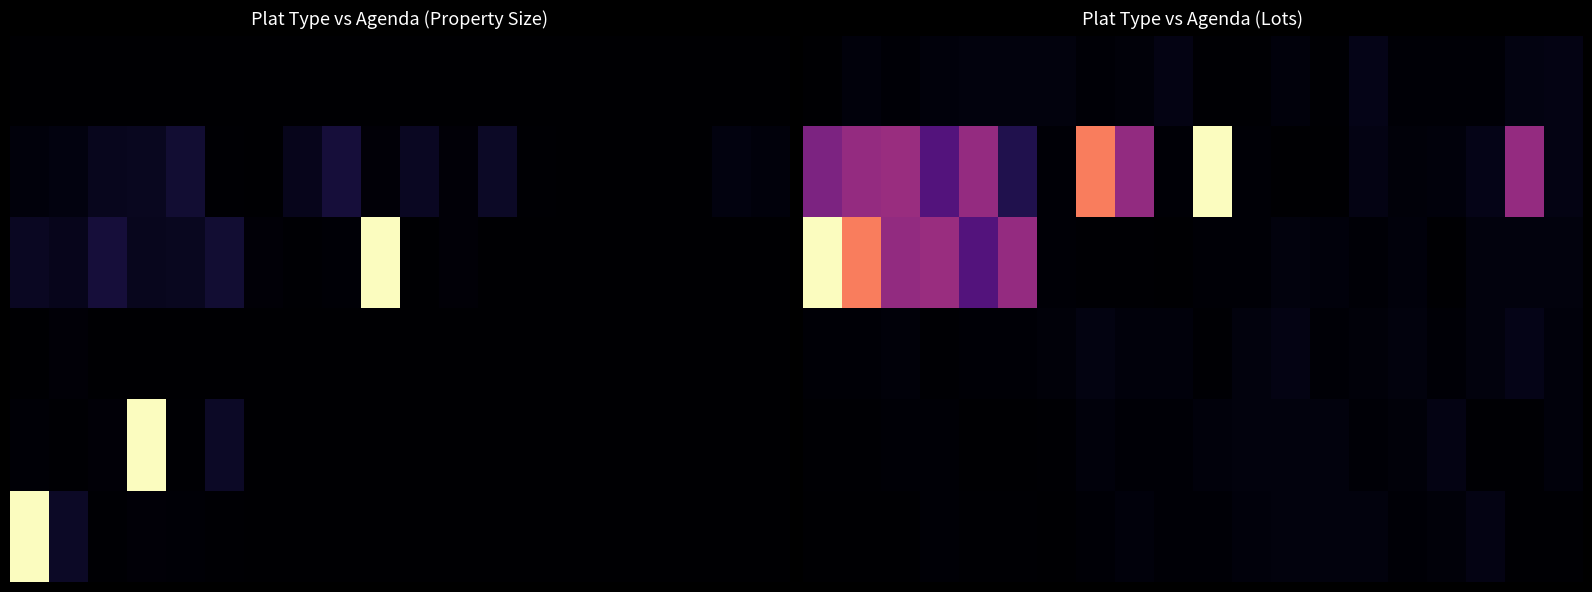

How many series are shown in this chart?

6